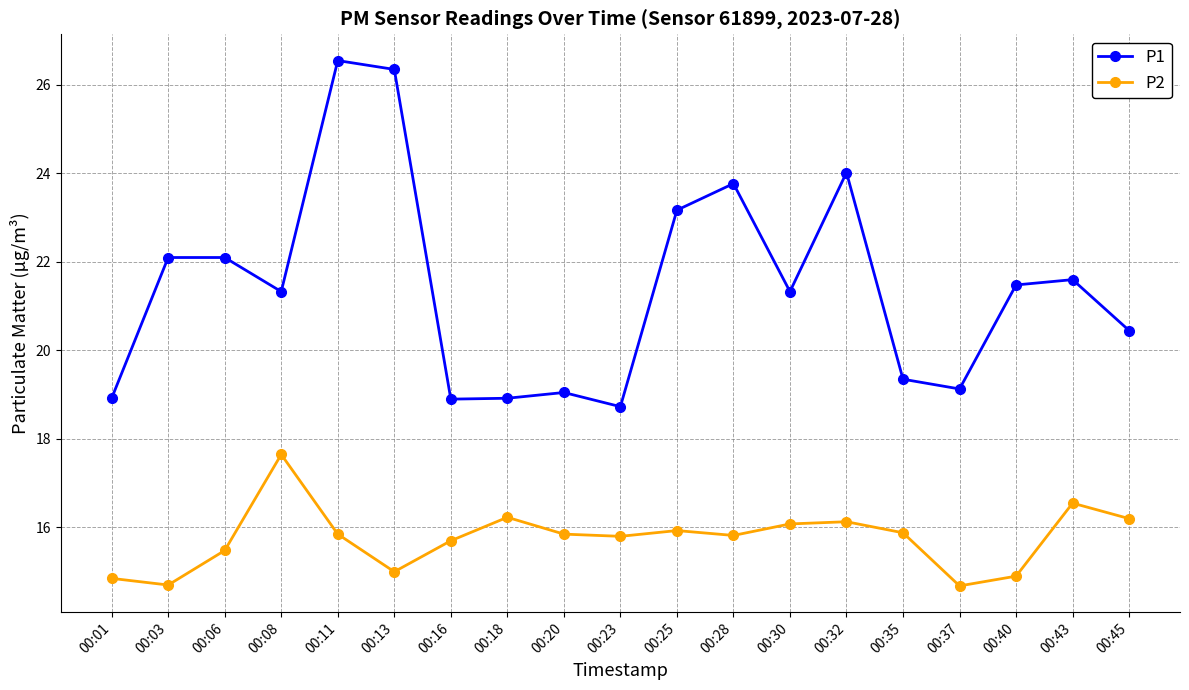

What is the minimum value for P2?

14.7